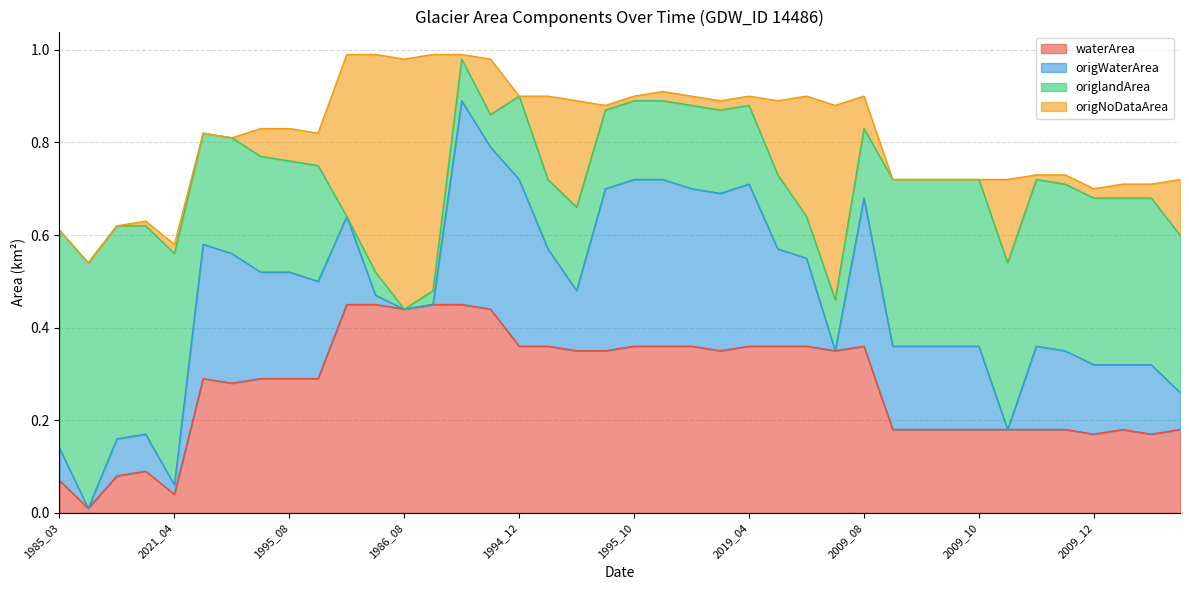

Does the chart have visible grid lines?

Yes